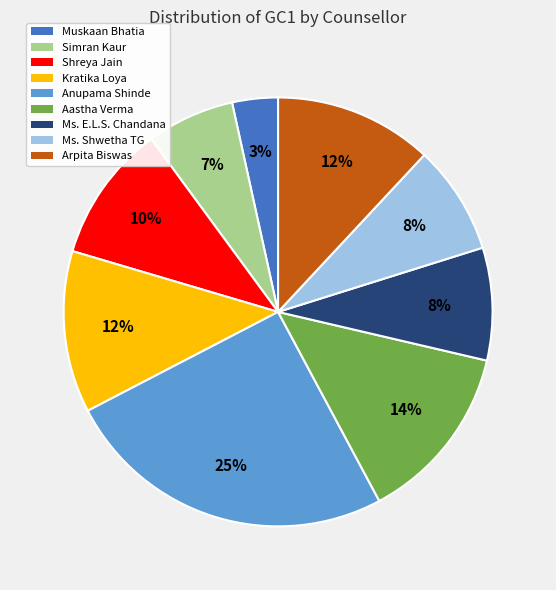

Is there any slice that represents more than half of the pie?

No